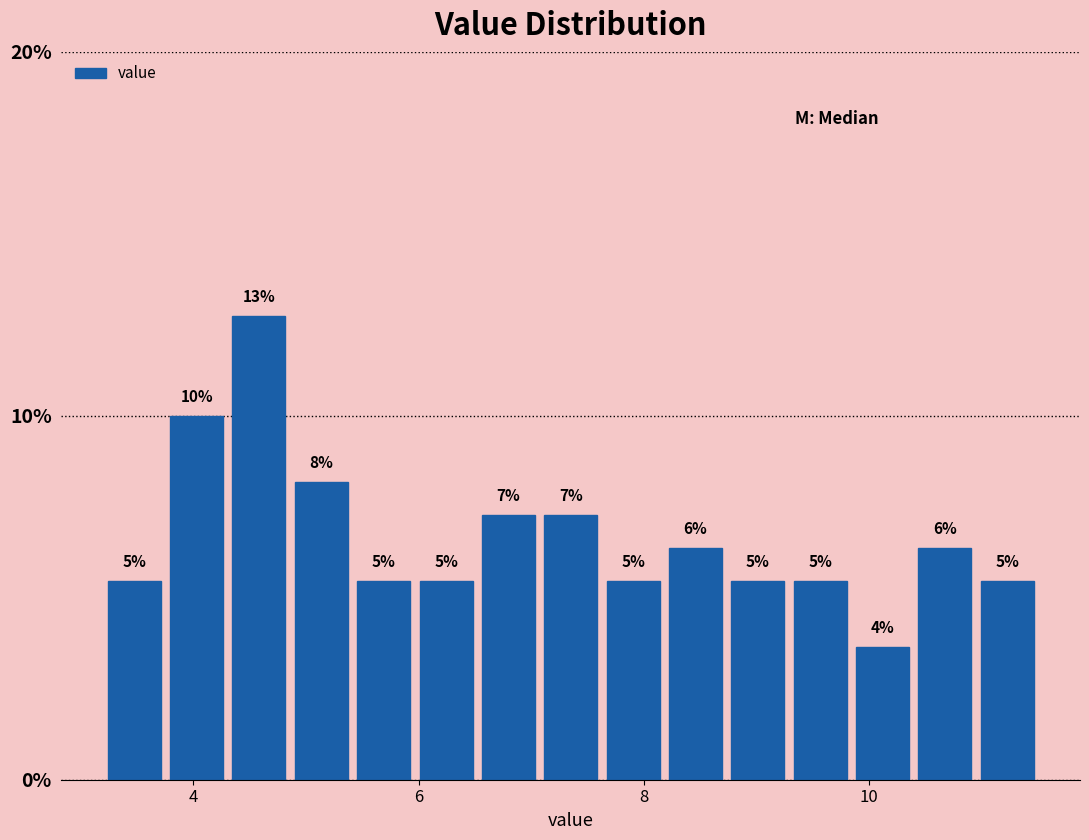

Read against the x-axis, roughly where is the centre of the tallest bar?

4.6